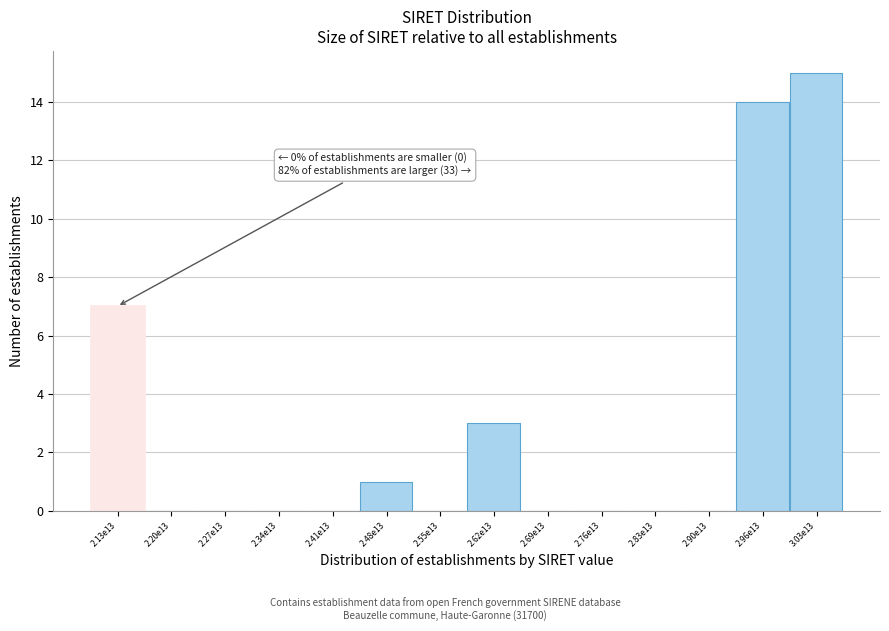

What is the maximum value shown in the chart?

15